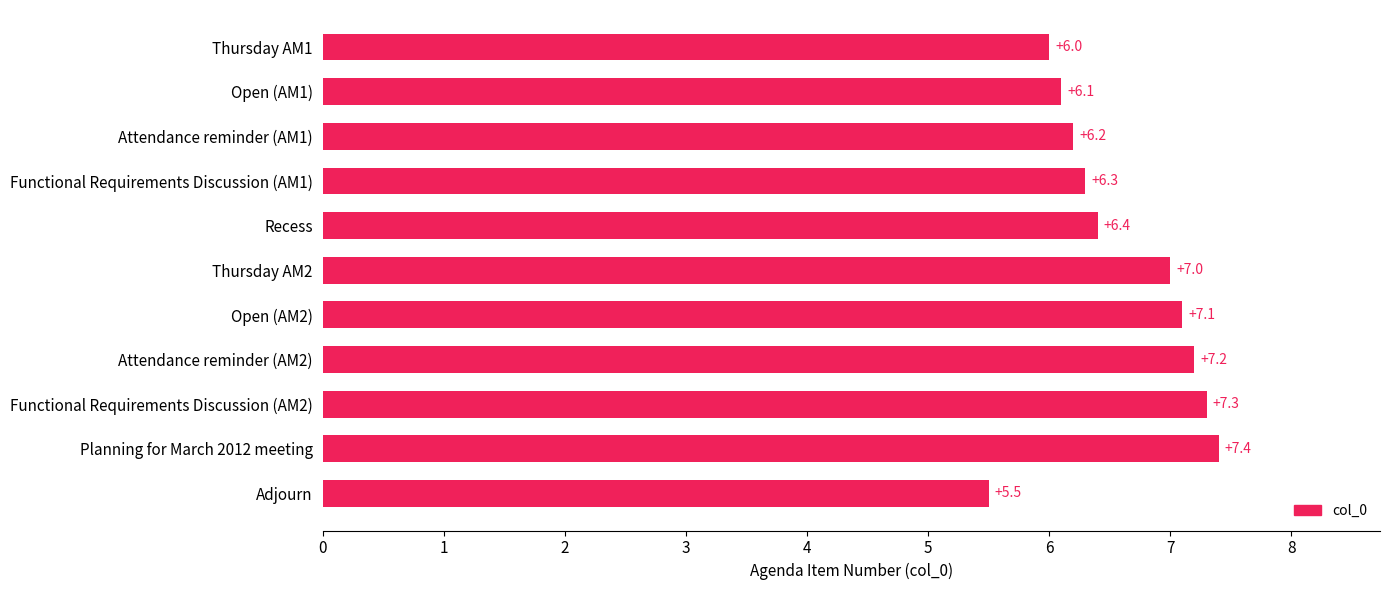

How many categories are shown in the chart?

11